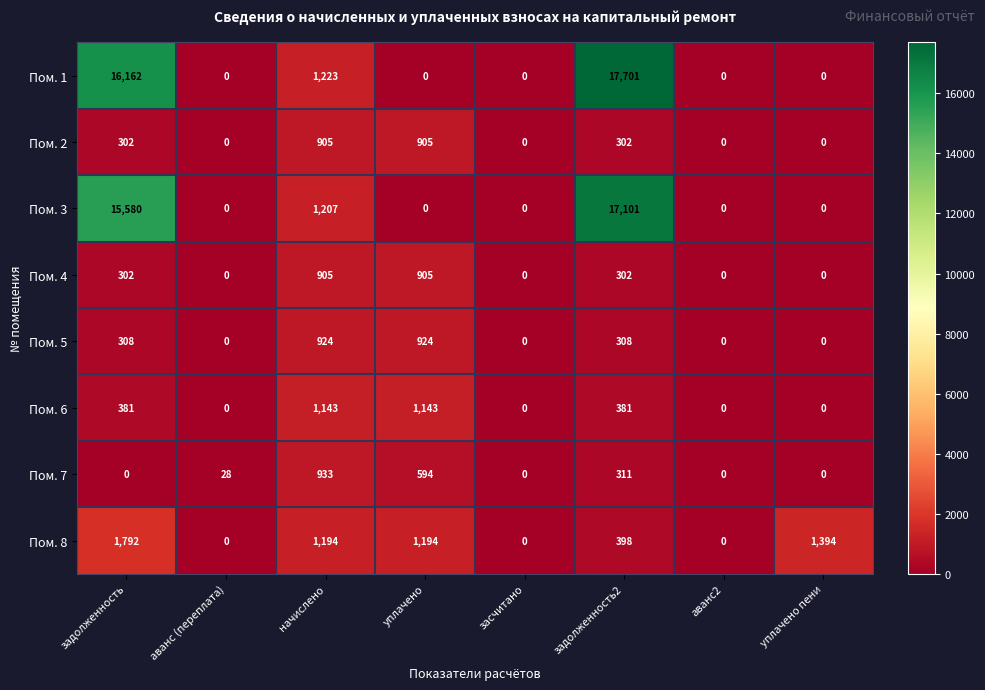

What is the average value of the Пом. 1 series?

4386